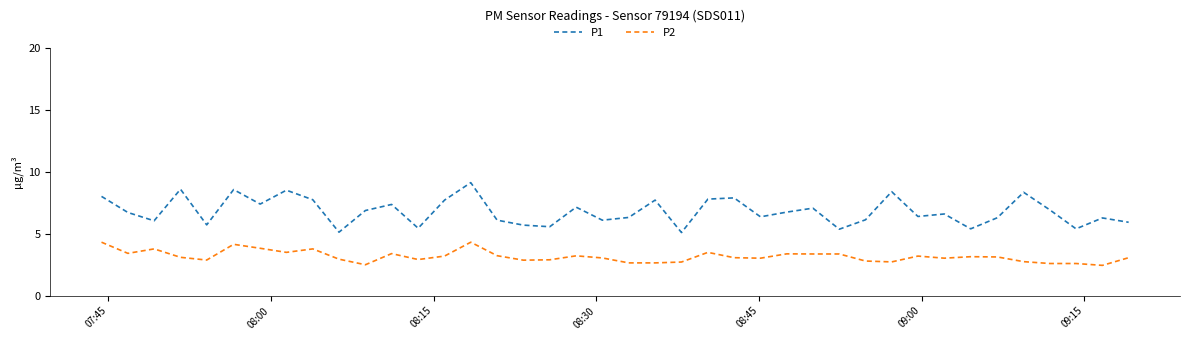

What is the minimum value shown in the chart?

2.5